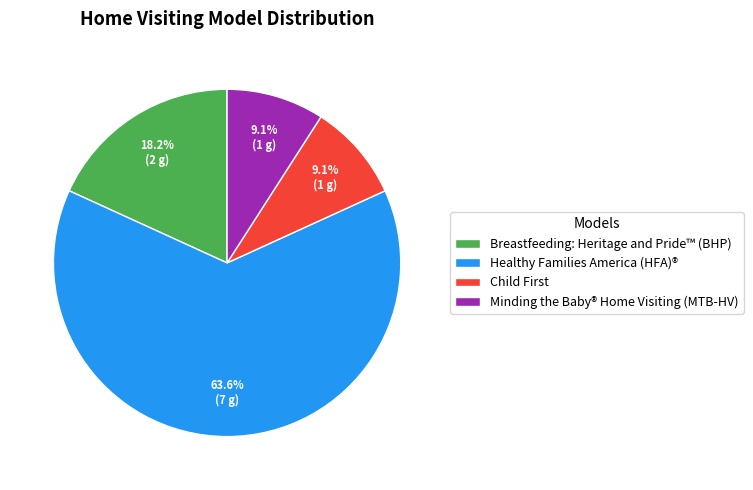

How much of the chart is everything except Minding the Baby® Home Visiting (MTB-HV)?

90.9%